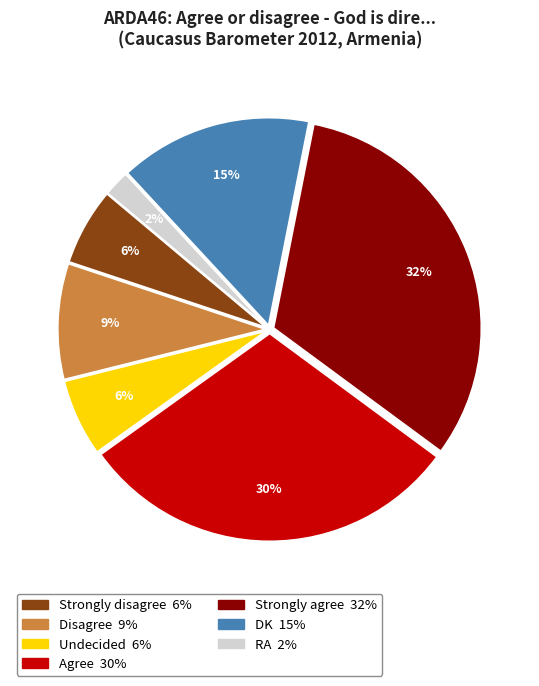

Which category has the biggest portion of the pie?

Strongly agree